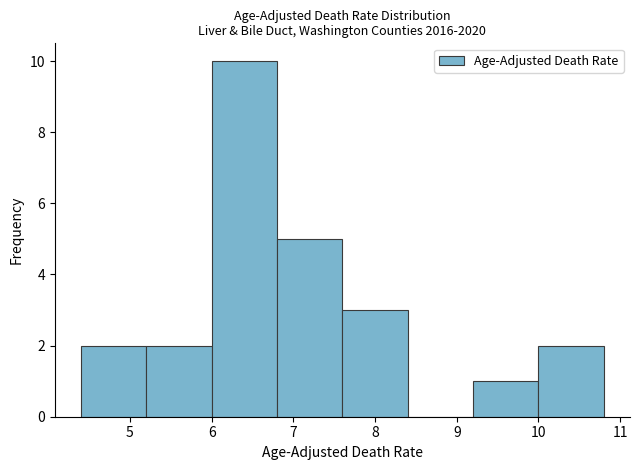

Reading left to right, list every bar in this chart as the range it spans on the x-axis followed by its height. The values are not printed on the chart, so give them approximately, as read against the axis.

4.4 to 5.2: 2
5.2 to 6.0: 2
6.0 to 6.8: 10
6.8 to 7.6: 5
7.6 to 8.4: 3
8.4 to 9.2: 0
9.2 to 10.0: 1
10.0 to 10.8: 2